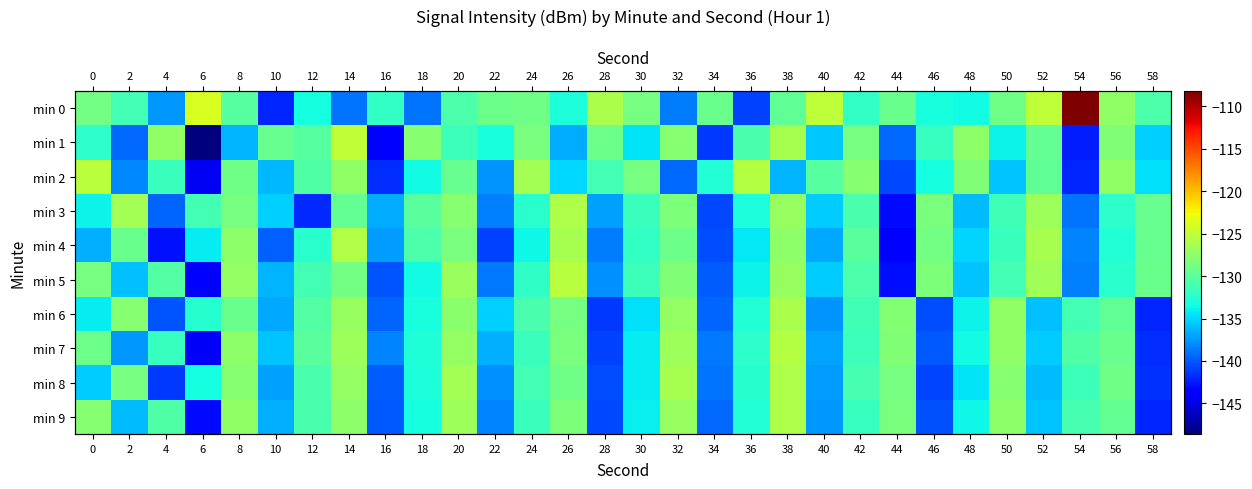

Which series has the widest spread of values?

min 0